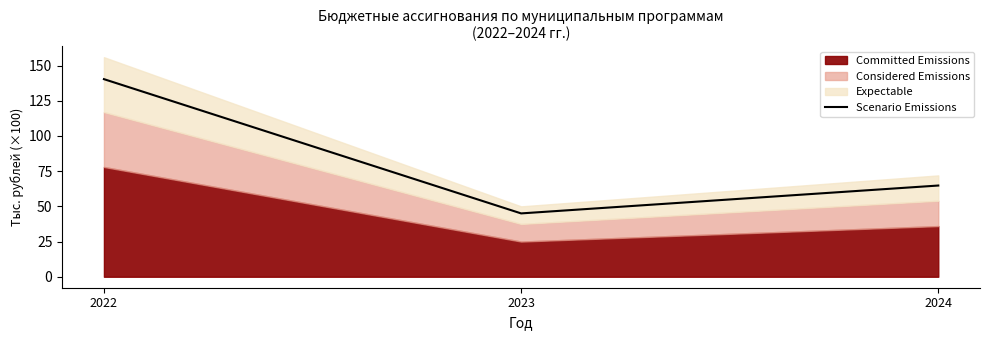

What is the difference between the maximum and minimum values?

95.4